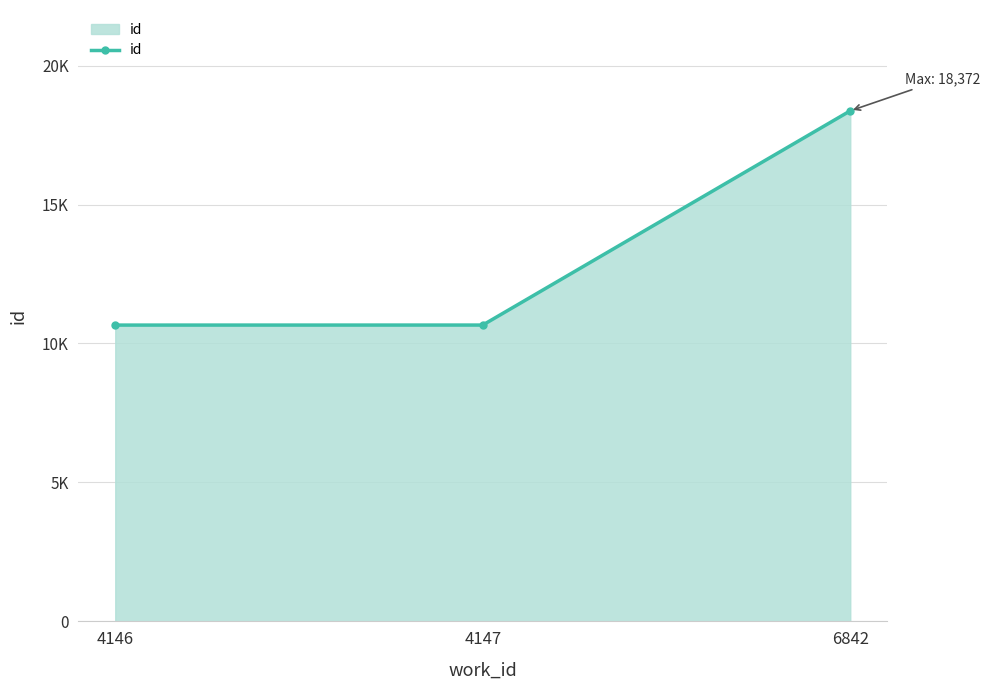

What is the difference between the maximum and second lowest values?

7709